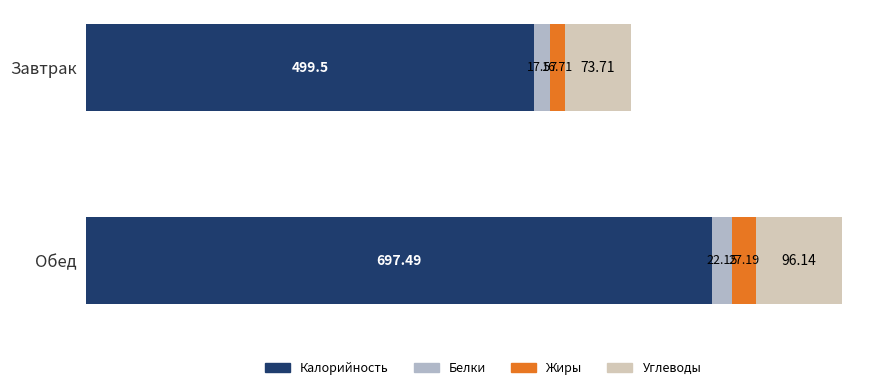

Rank the categories by Калорийность value from highest to lowest.

Обед, Завтрак